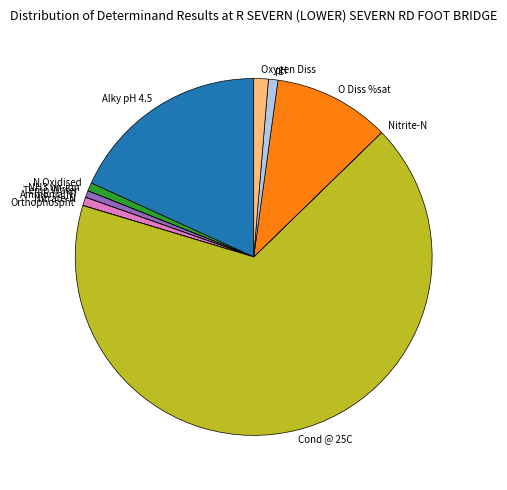

Which has a higher value, Alky pH 4.5 or Cond @ 25C?

Cond @ 25C